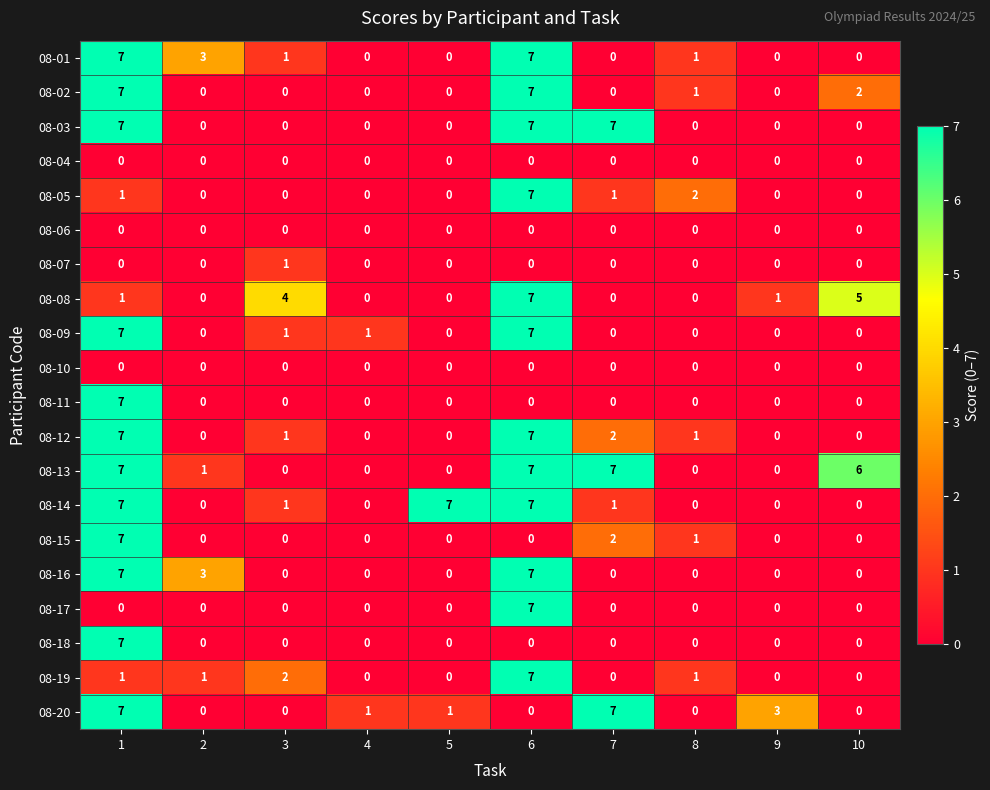

The value of 08-15 at 10 is -3. True or false?

False